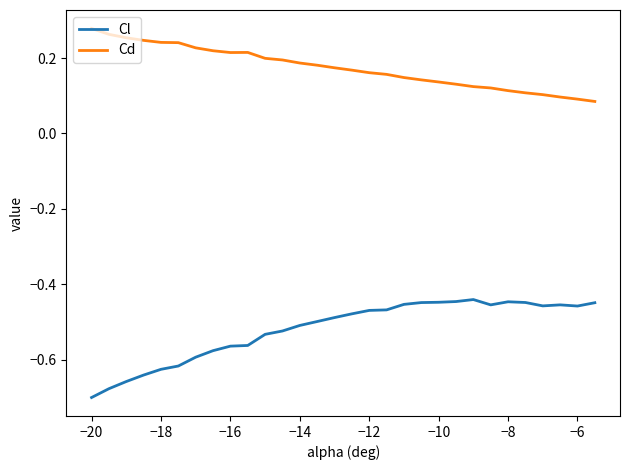

List the series in order of their overall mean, lowest first.

Cl, Cd